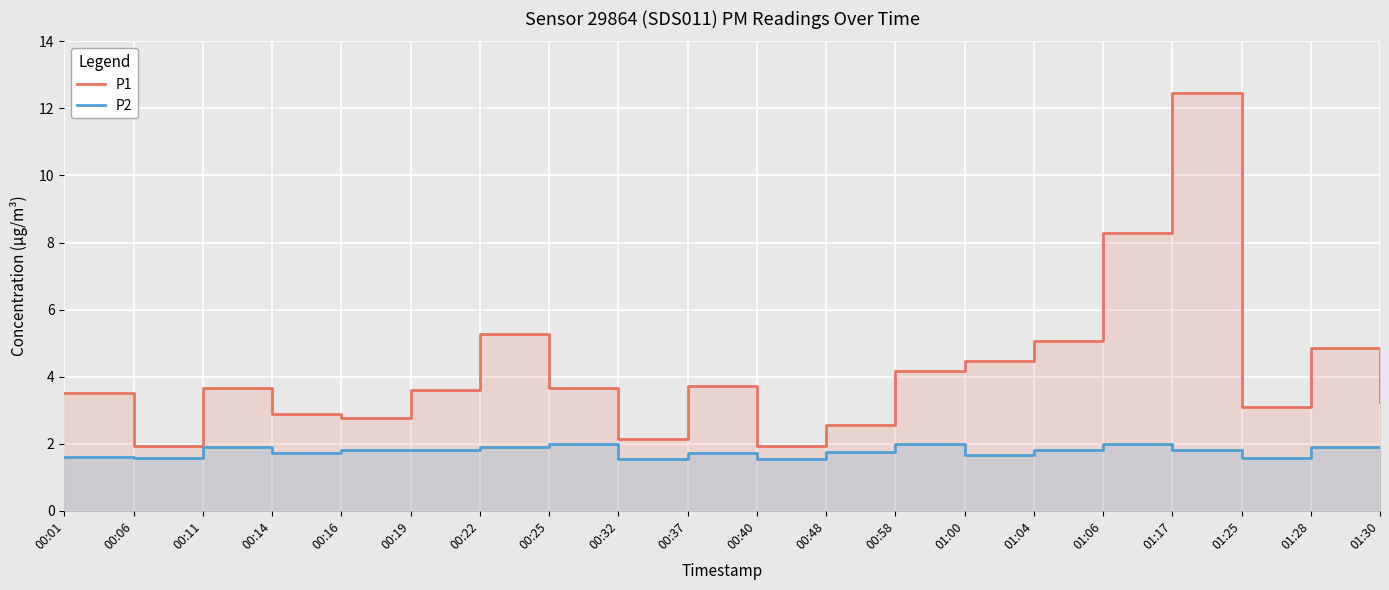

What is the sum of the P1 values at 01:04 and 00:14?

8.0